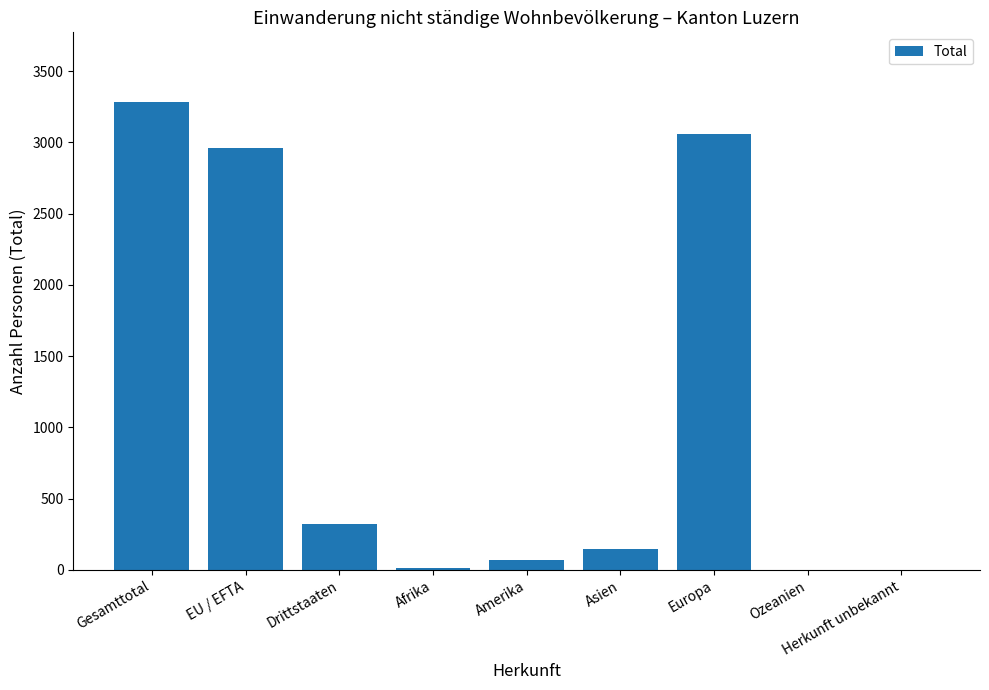

Between Amerika and Gesamttotal, which is larger?

Gesamttotal